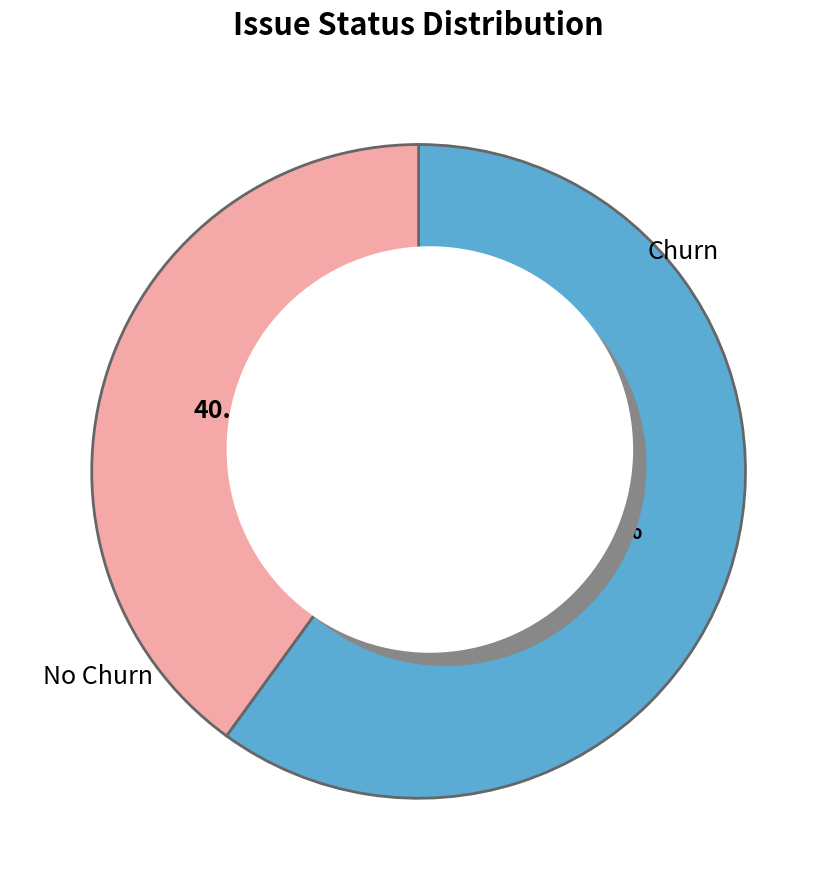

To the nearest percent, what is the difference between the largest and smallest slice percentages?

20%